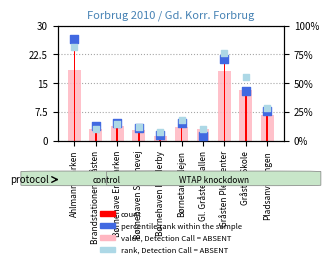

What is the total value across all series at Gråsten Plejecenter?

797.8